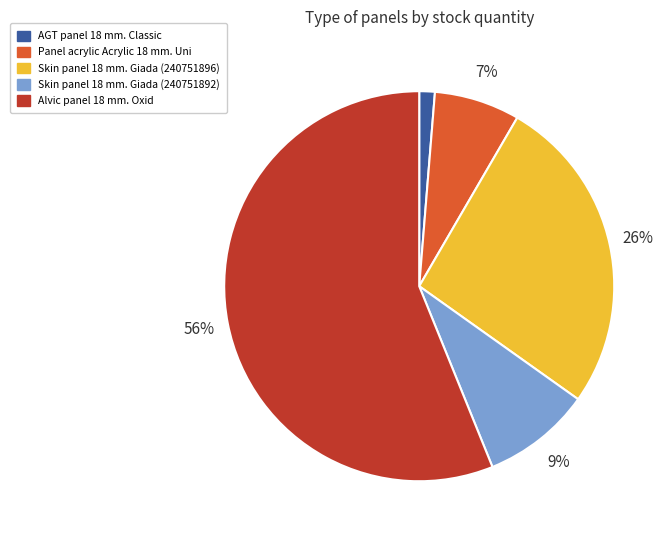

Does Alvic panel 18 mm. Oxid account for over 50% of the chart?

Yes